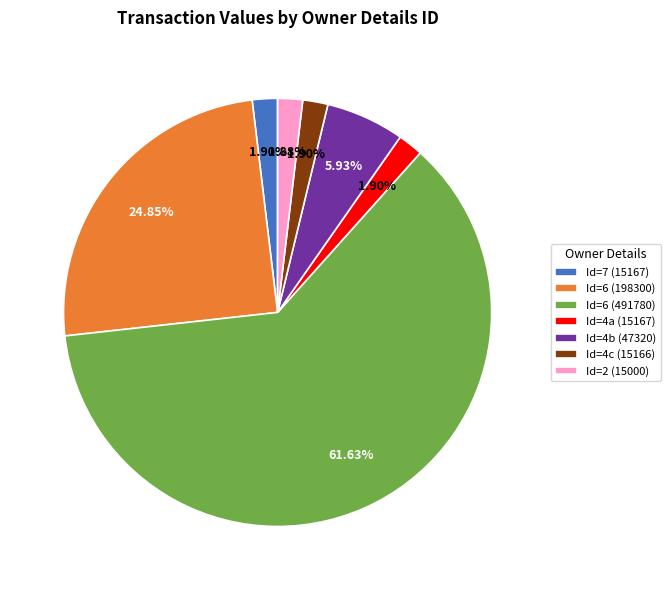

Is there any slice that represents more than half of the pie?

Yes